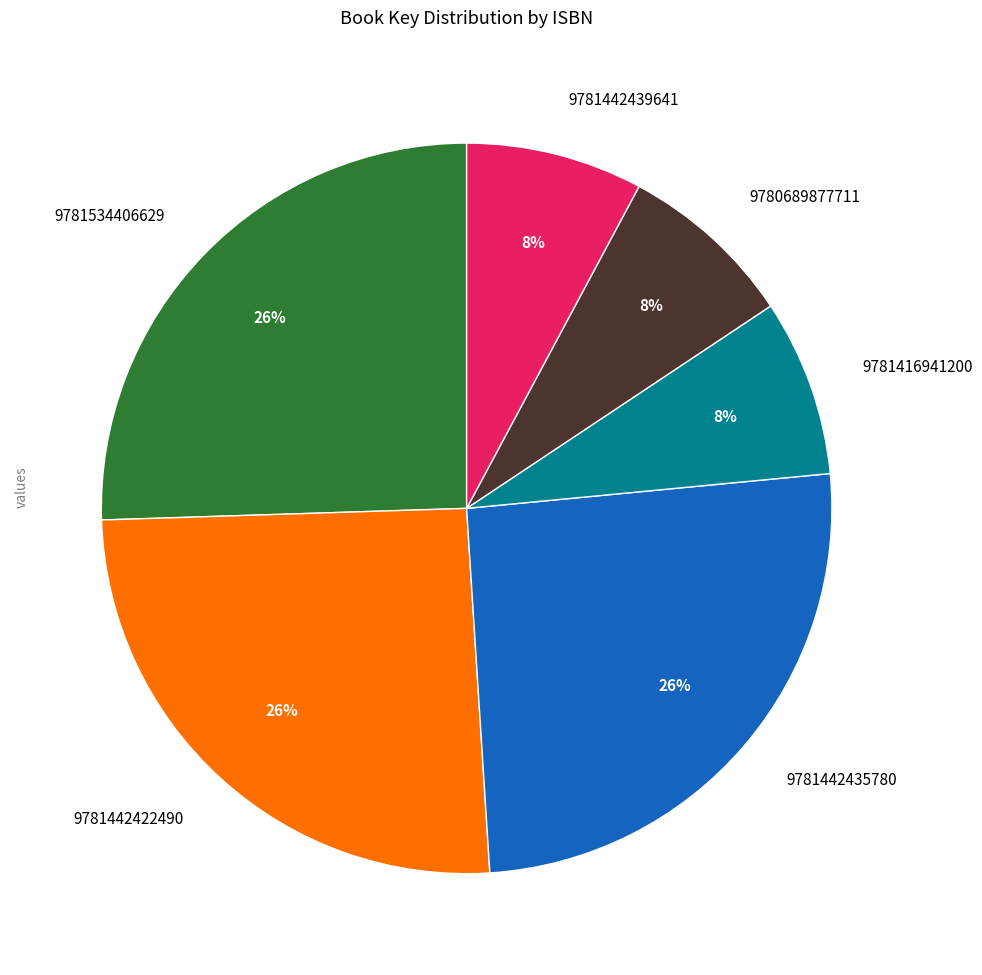

To the nearest percent, what percentage of the pie is 9780689877711?

8%